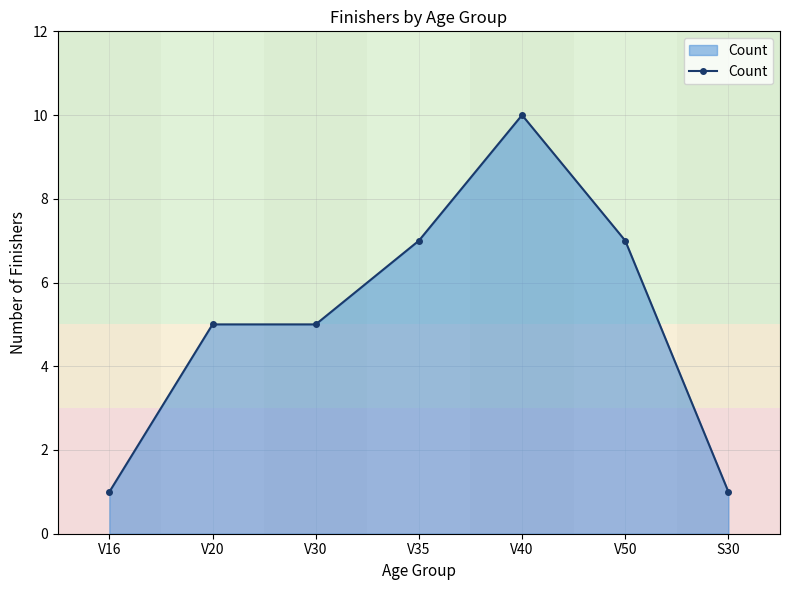

How many values are between 1 and 7?

6